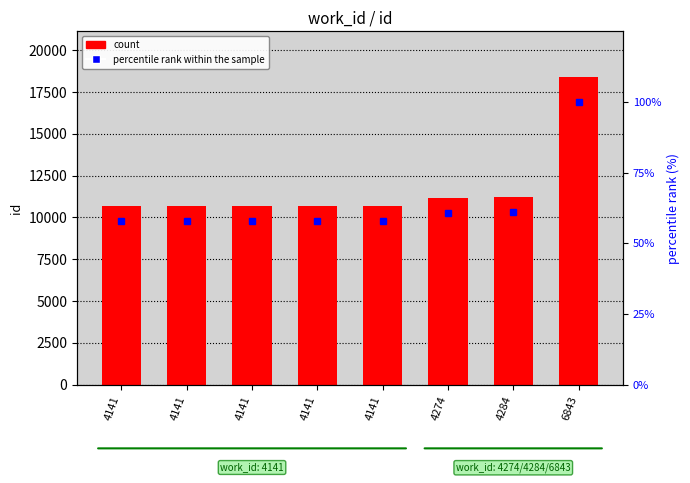

The percentile rank within the sample series shows 60.8 at 4274. True or false?

True